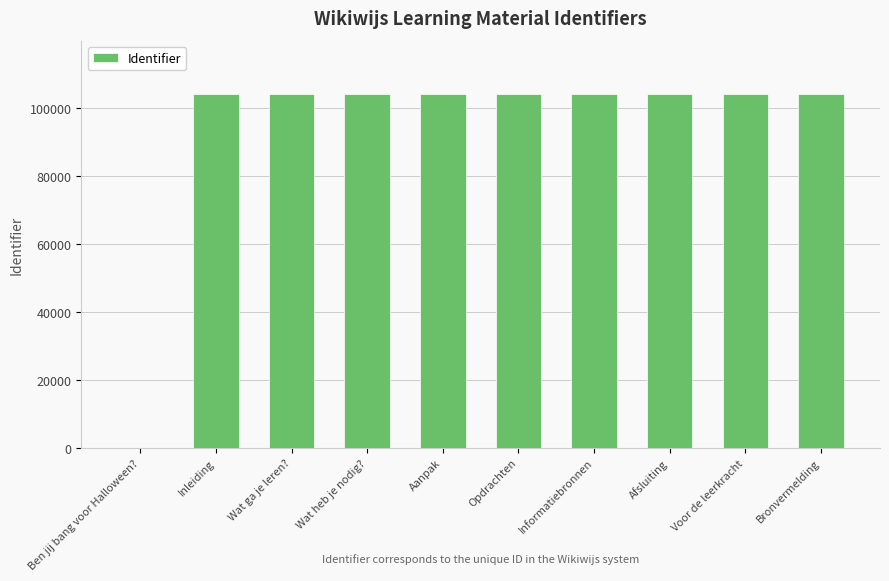

What is the greatest value displayed?

104096